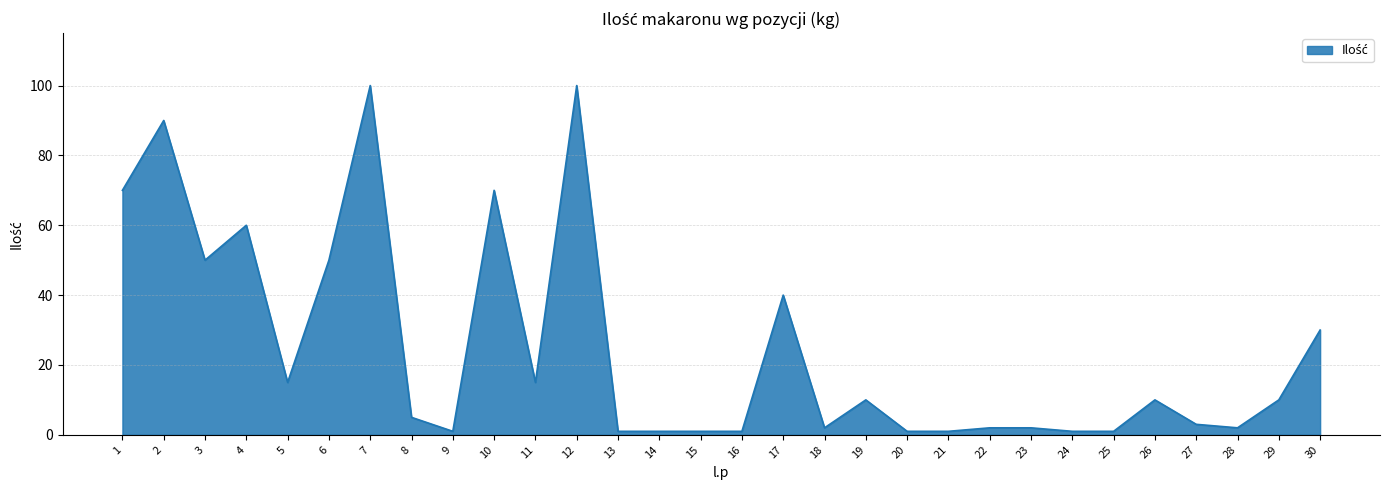

What is the greatest value displayed?

100